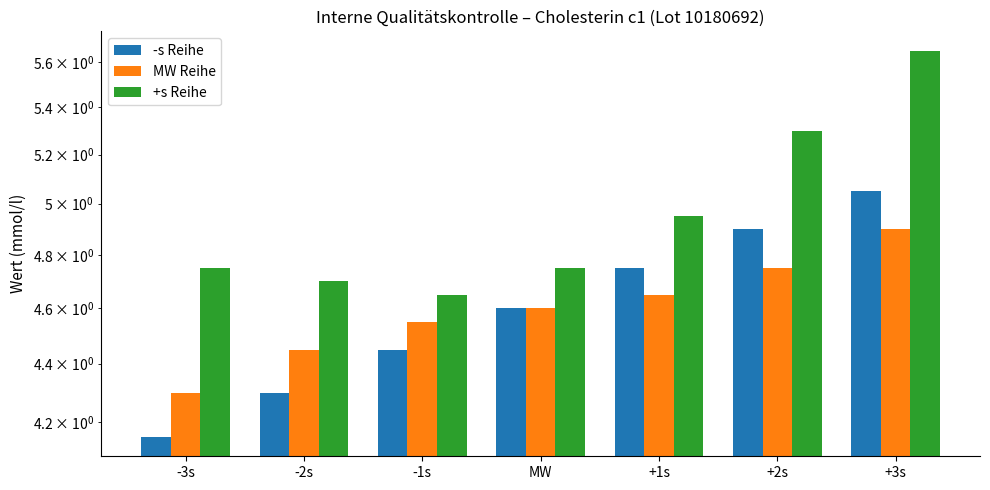

What position from the right is +3s?

1